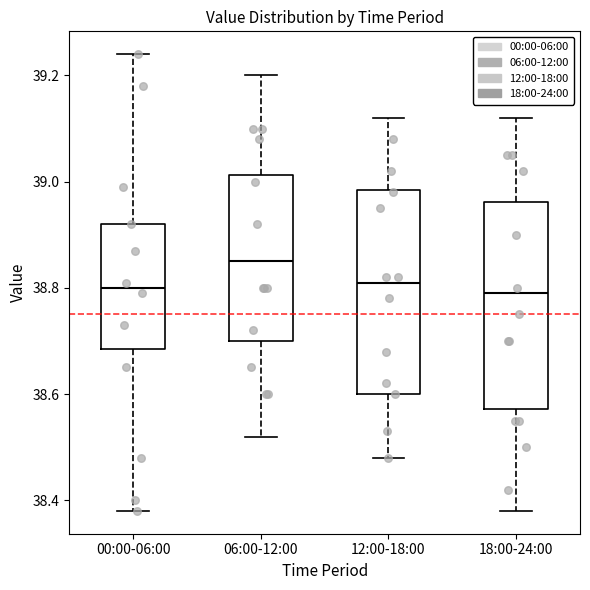

Which box's median line is the highest?

06:00-12:00